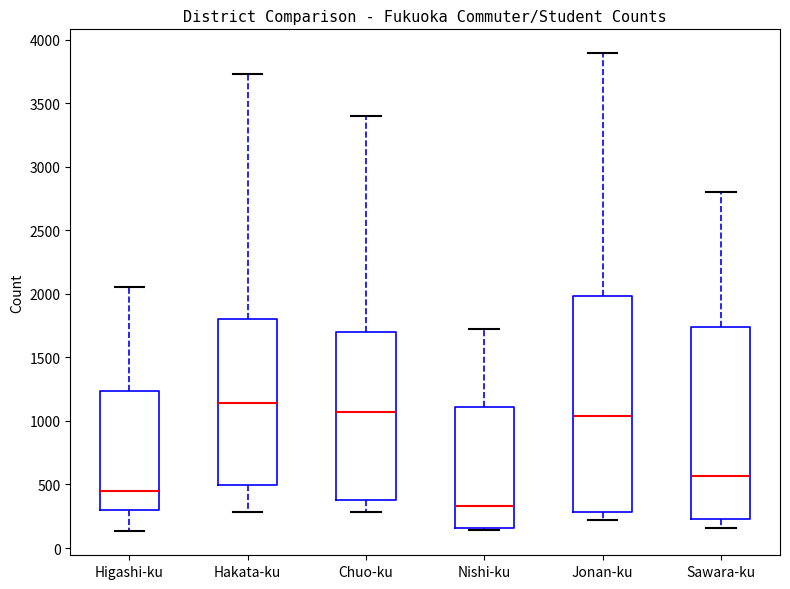

Reading left to right, read every box against the y-axis: the position of its median line, the range the box covers, and the ends of its whiskers. The values are not printed on the chart, so give them approximately, as read against the axis.

Higashi-ku: median 450, box 300 to 1250, whiskers 150 to 2050
Hakata-ku: median 1150, box 500 to 1800, whiskers 300 to 3750
Chuo-ku: median 1050, box 400 to 1700, whiskers 300 to 3400
Nishi-ku: median 350, box 150 to 1100, whiskers 150 (just below the box's lower edge) to 1700
Jonan-ku: median 1050, box 300 to 2000, whiskers 200 to 3900
Sawara-ku: median 550, box 250 to 1750, whiskers 150 to 2800